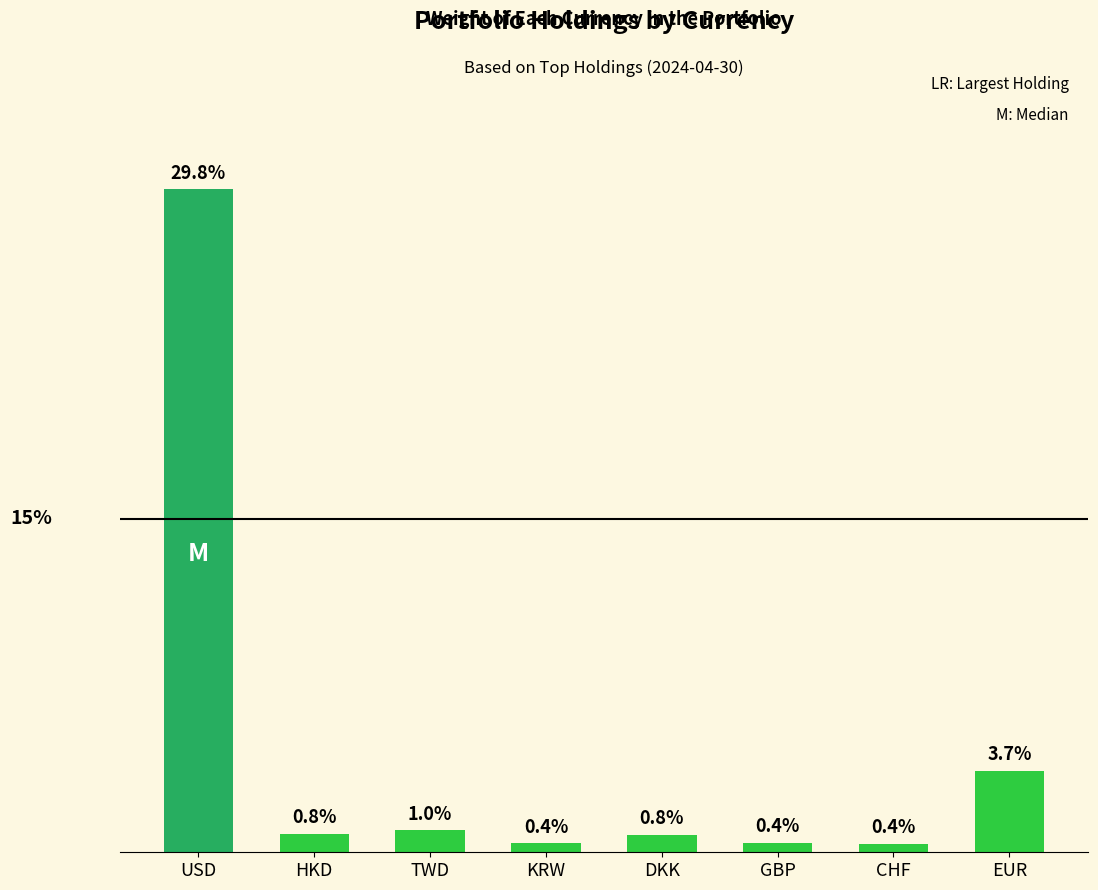

What is the label of the 5th bar from the left?

DKK